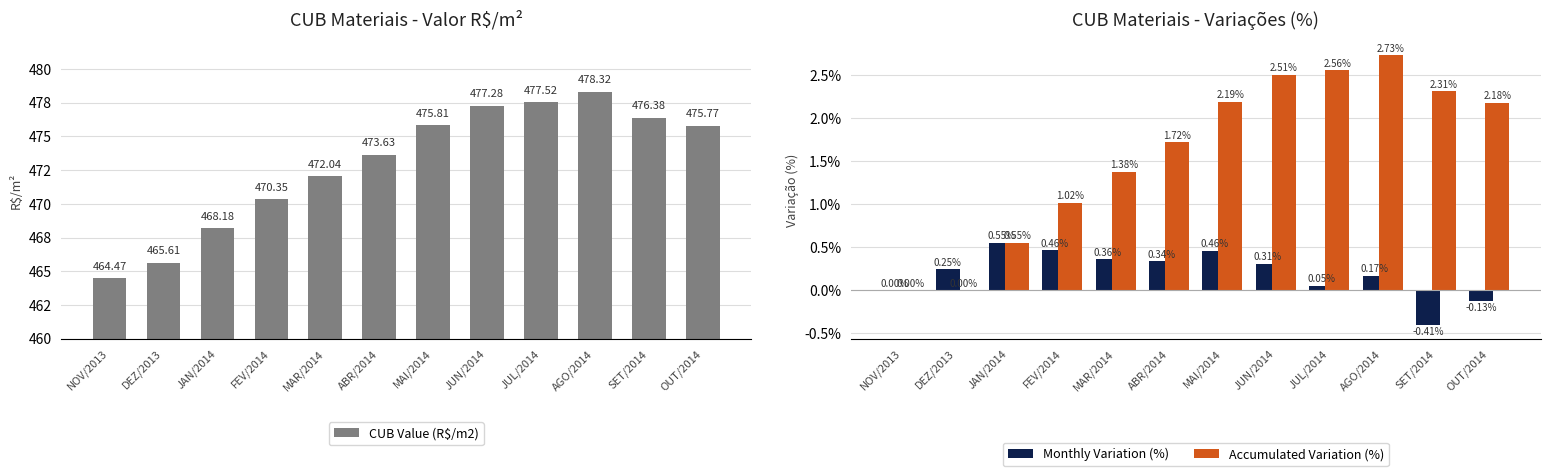

Which series has the largest total across all categories?

CUB Value (R$/m2)